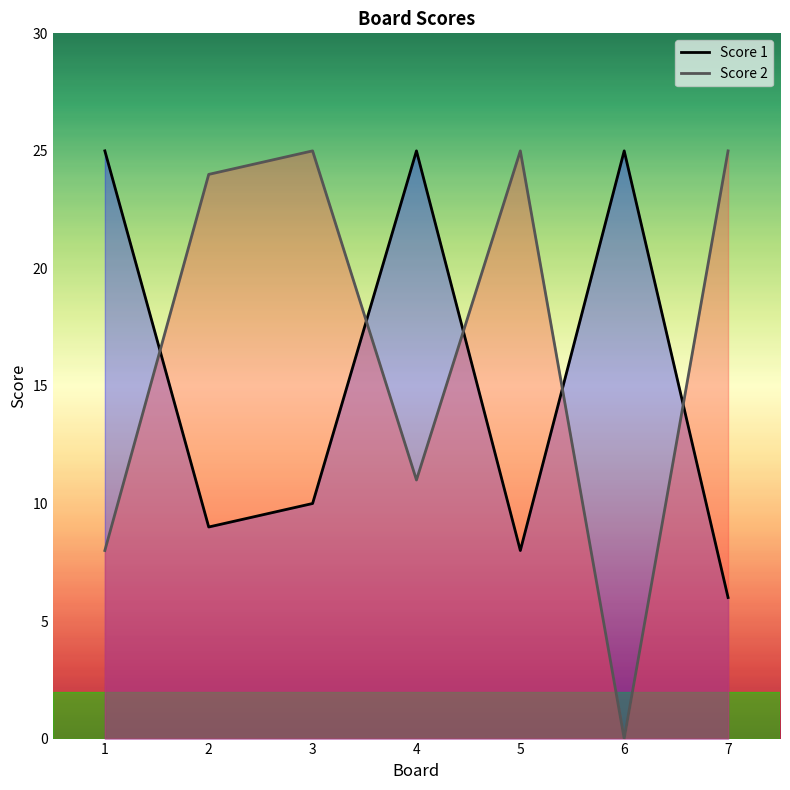

In Score 1, how many points are lower than both neighbors (excluding endpoints)?

2